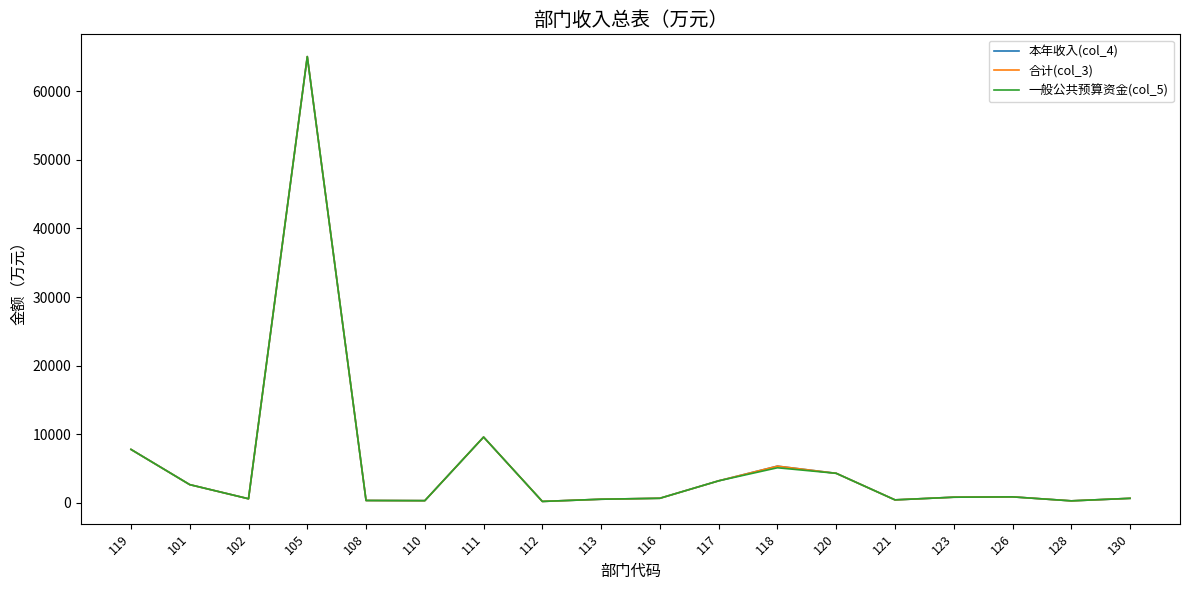

Reading left to right, what are all the values shown in this chart?

本年收入(col_4): 119=7798.3	101=2665.8	102=606.6	105=65042.9	108=355.1	110=330.5	111=9598.6	112=217.9	113=539.1	116=679.3	117=3221.6	118=5360.5	120=4315.7	121=446.0	123=834.8	126=886.7	128=303.4	130=669.6
合计(col_3): 119=7798.3	101=2665.8	102=606.6	105=65042.9	108=355.1	110=330.5	111=9598.6	112=217.9	113=539.1	116=679.3	117=3221.6	118=5360.5	120=4315.7	121=446.0	123=834.8	126=886.7	128=303.4	130=669.6
一般公共预算资金(col_5): 119=7798.3	101=2665.8	102=606.6	105=65037.9	108=355.1	110=330.5	111=9598.6	112=217.9	113=539.1	116=679.3	117=3221.6	118=5123.3	120=4315.7	121=446.0	123=834.8	126=881.9	128=303.4	130=669.6